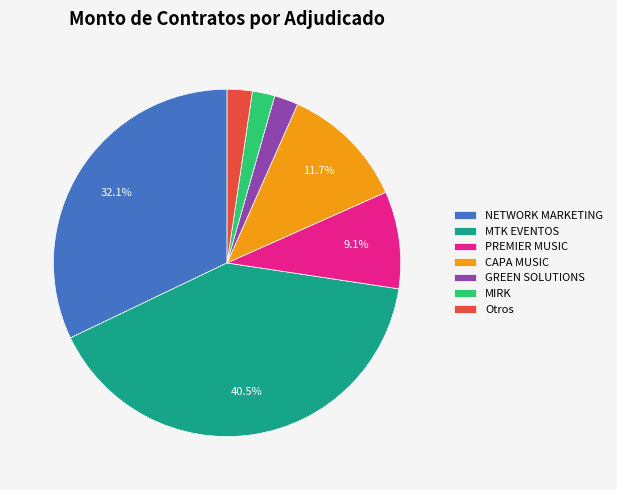

What portion of the pie excludes CAPA MUSIC?

88.3%